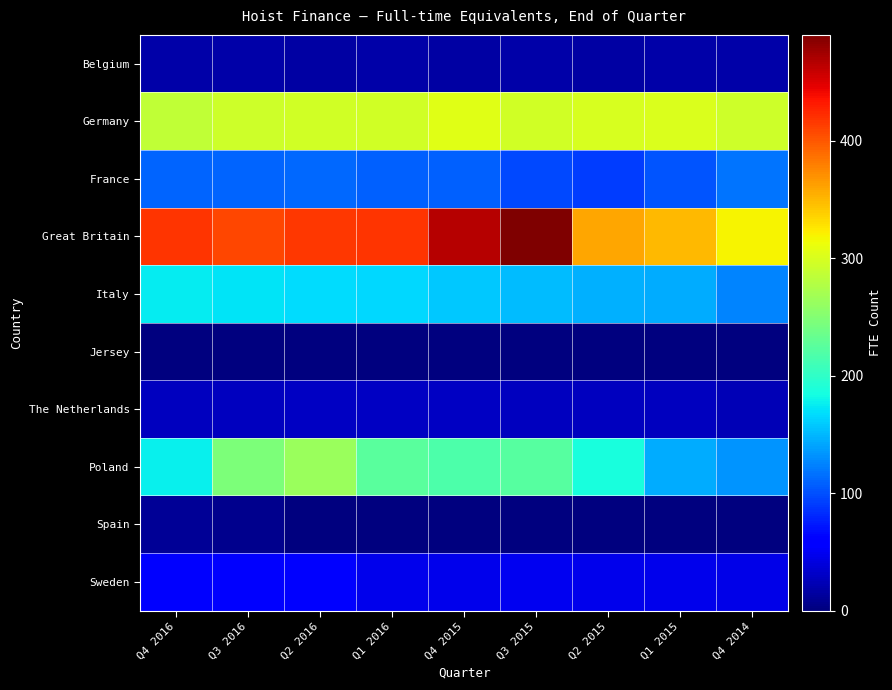

Which series changed the most between Q4 2016 and Q3 2016?

Poland